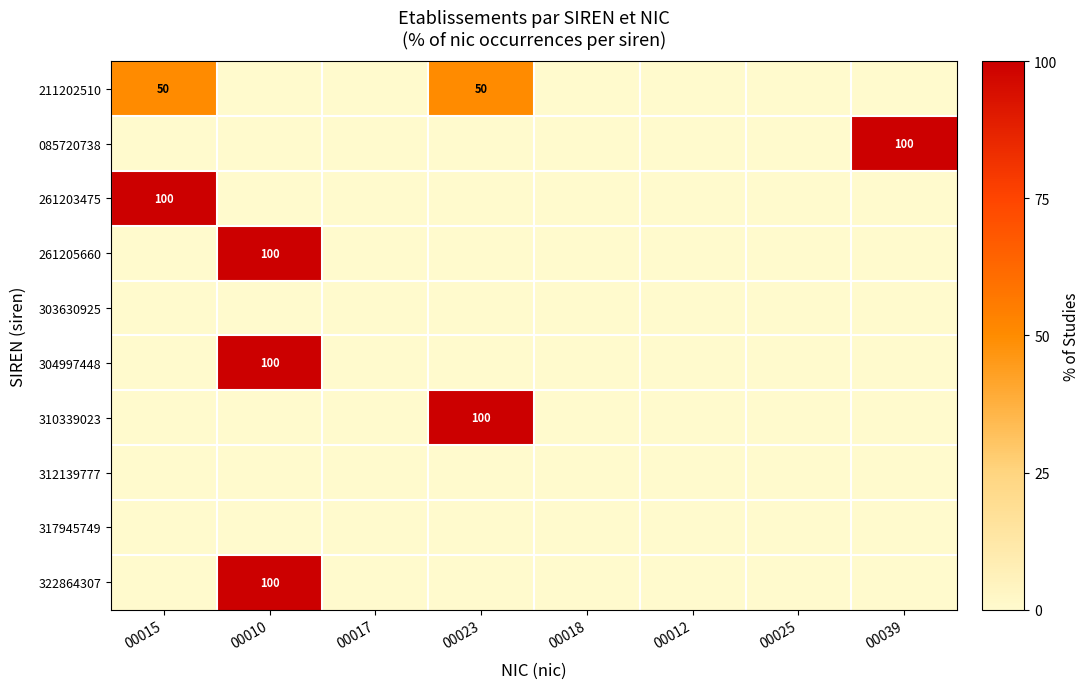

What is the greatest value displayed?

100